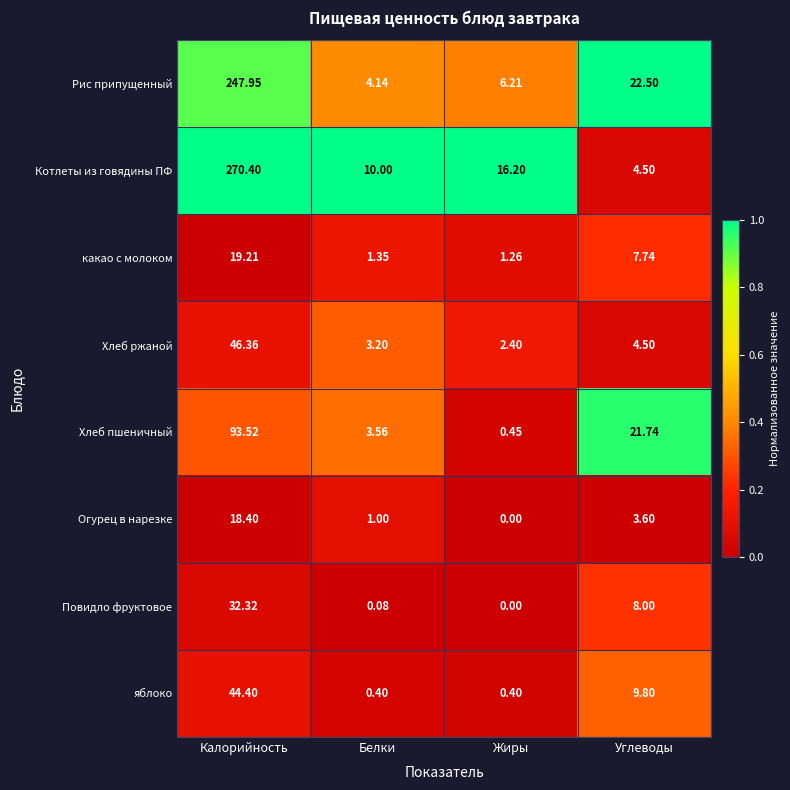

Where is Рис припущенный nearest to the value 126?

Углеводы